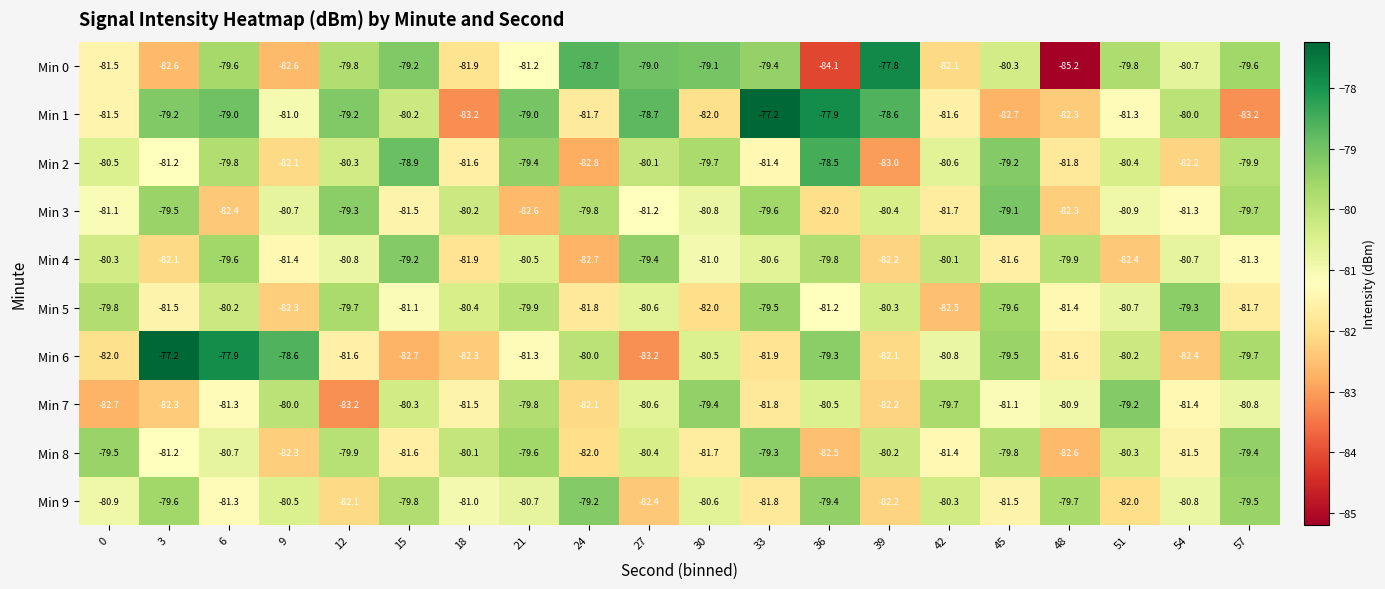

Where is Min 7 nearest to the value -81?

45